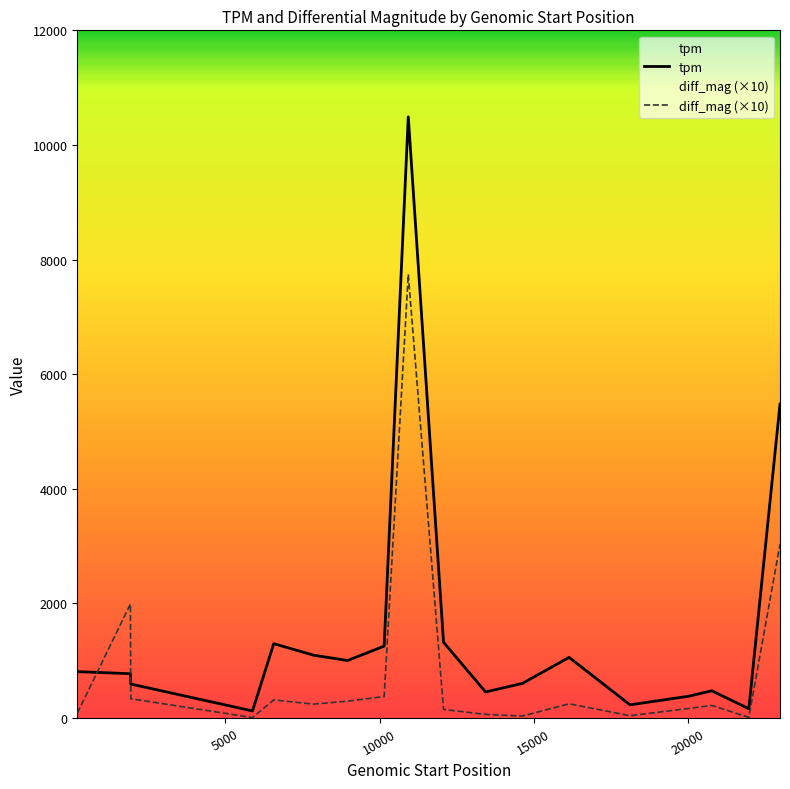

What is the difference between the maximum and minimum values in the tpm series?

10368.0